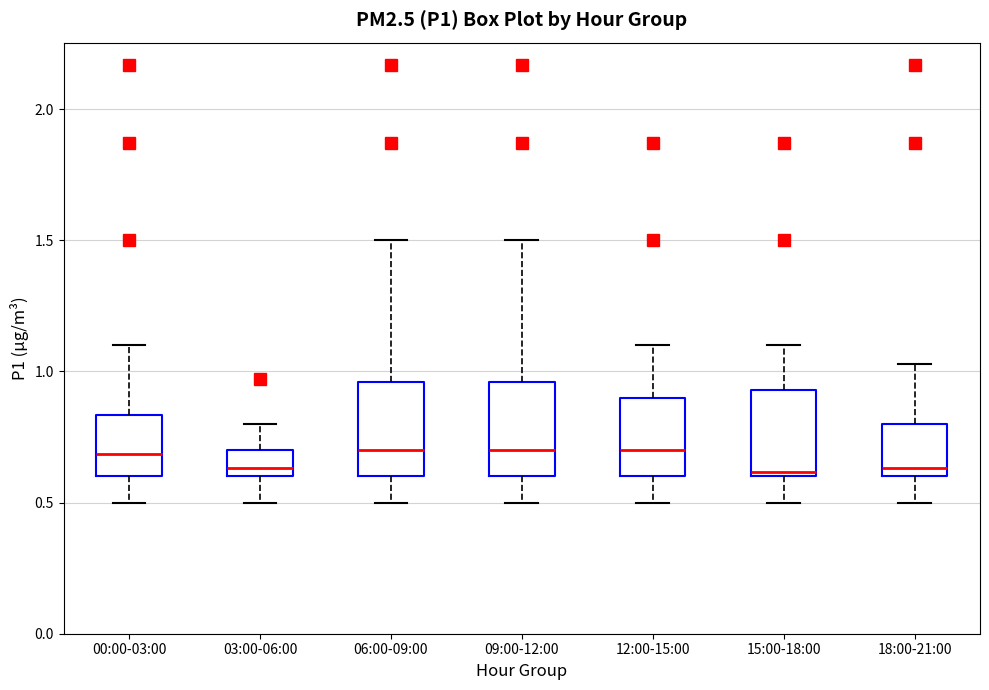

Where is the upper edge of the box for 18:00-21:00 on the y-axis? The values are not printed on the chart, so give them approximately, as read against the axis.

0.80